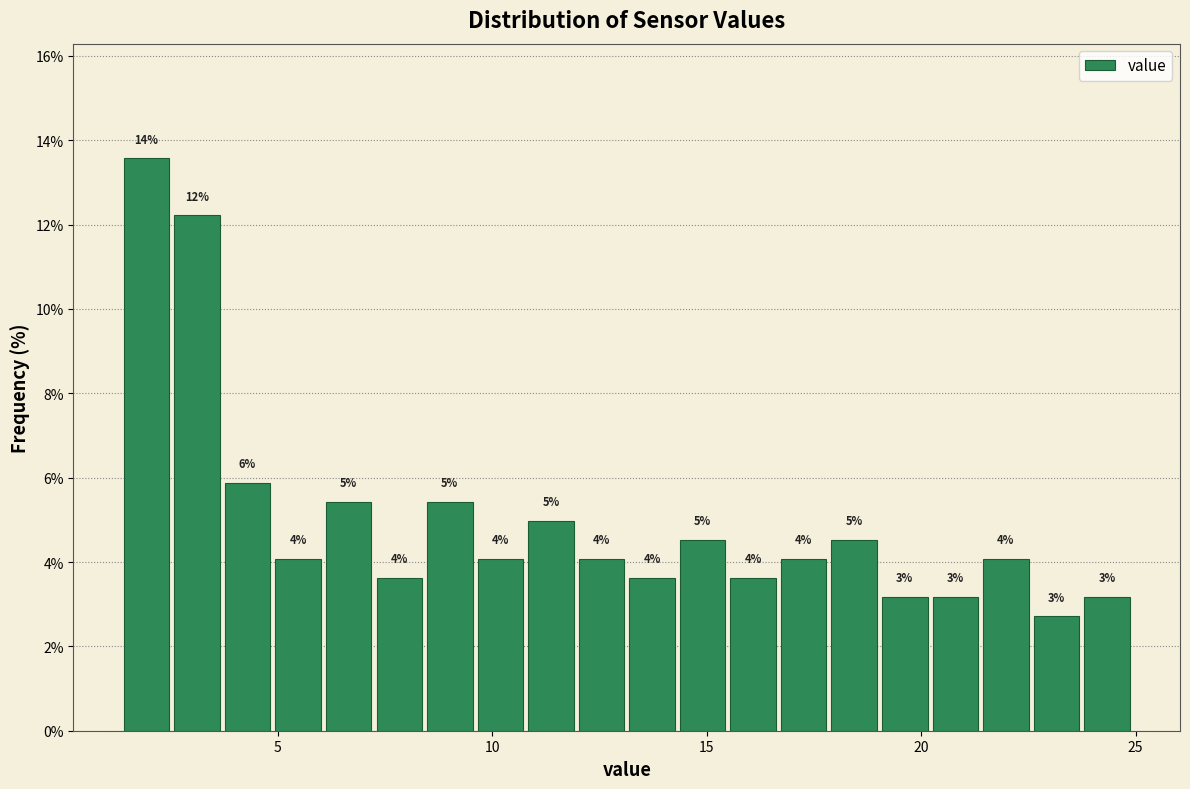

Read against the x-axis, roughly where is the centre of the tallest bar?

2.0